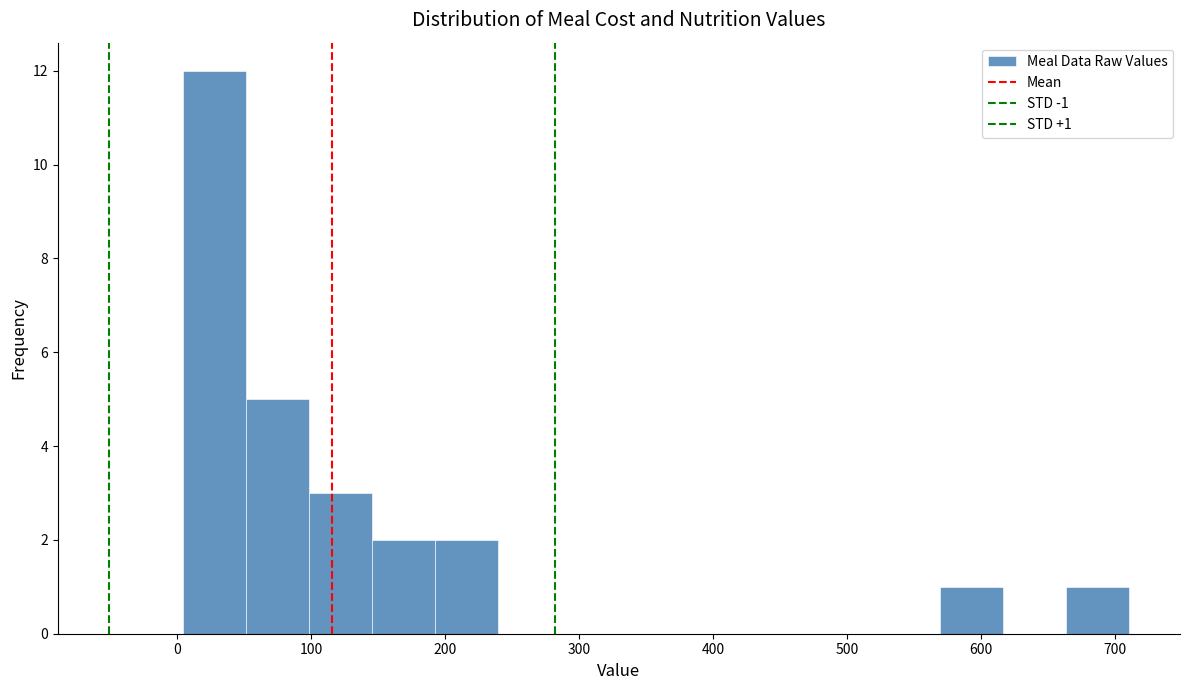

Over which range of the x-axis is the bar tallest?

0 to 50